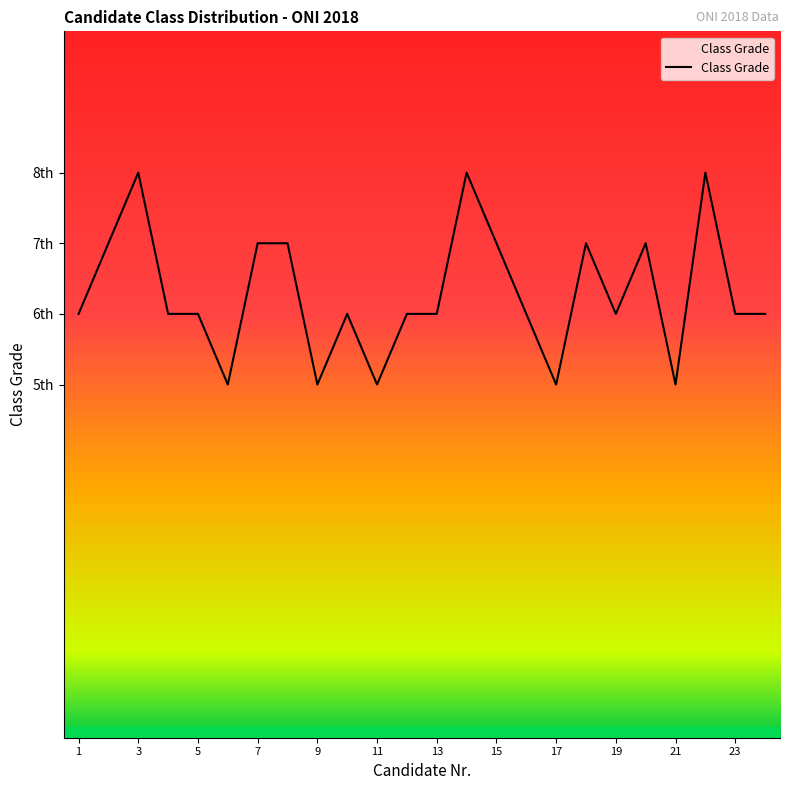

What is the smallest value displayed?

5